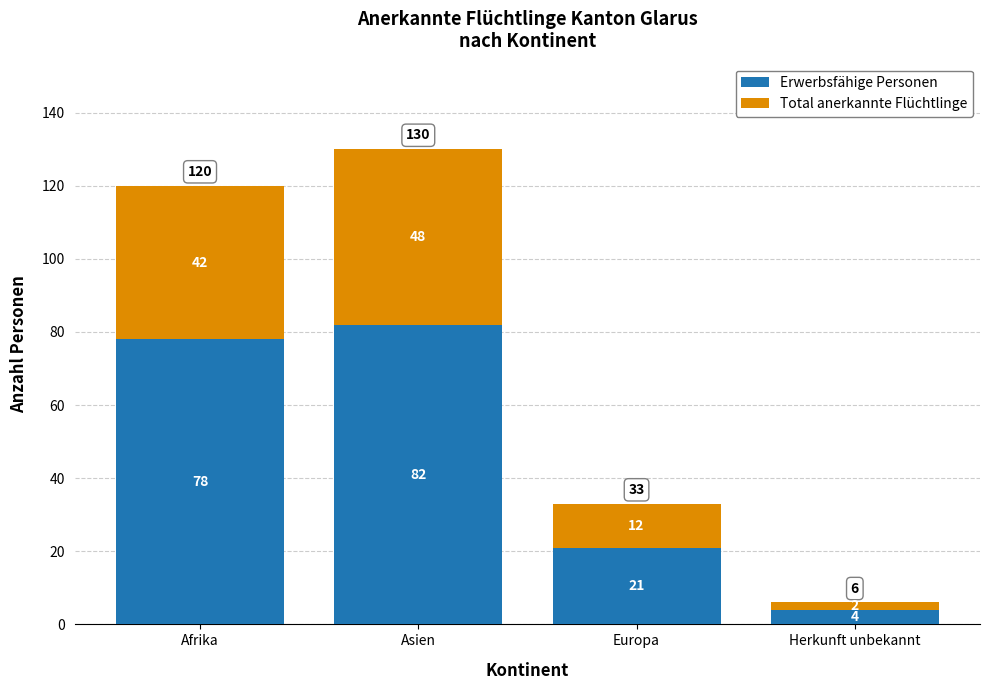

At which label does Erwerbsfähige Personen reach its minimum?

Herkunft unbekannt